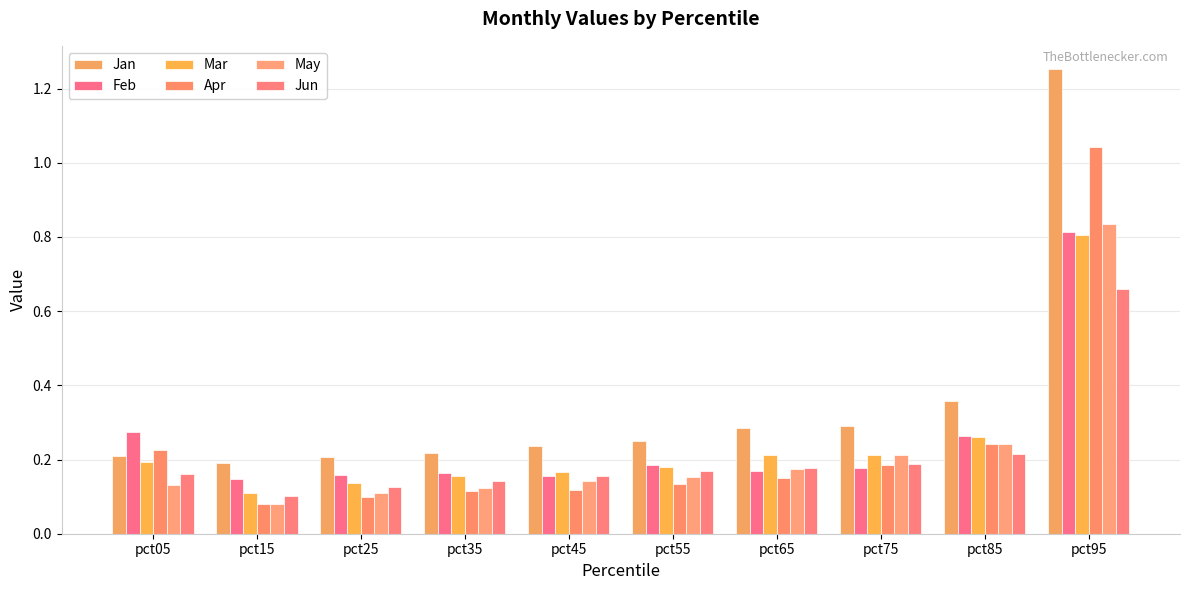

What is the sum of all Jan values?

3.5